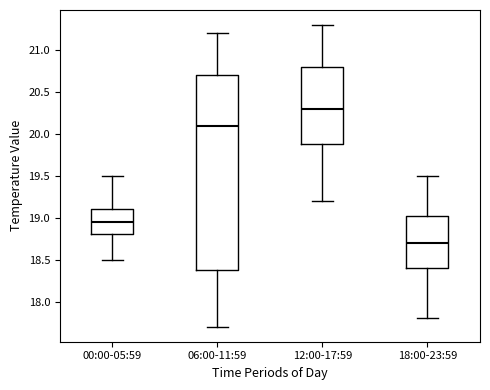

Which box's median line is the highest?

12:00-17:59